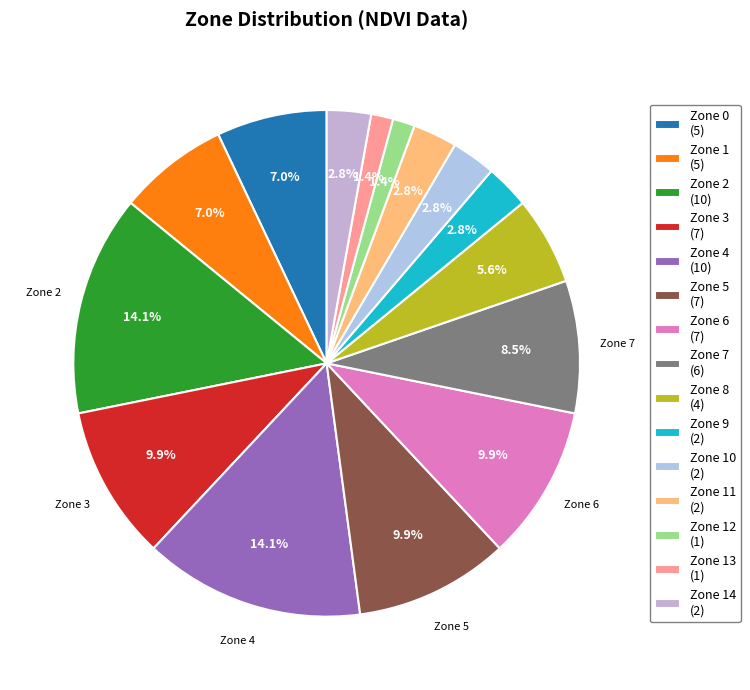

What is the largest slice in the pie chart?

Zone 2